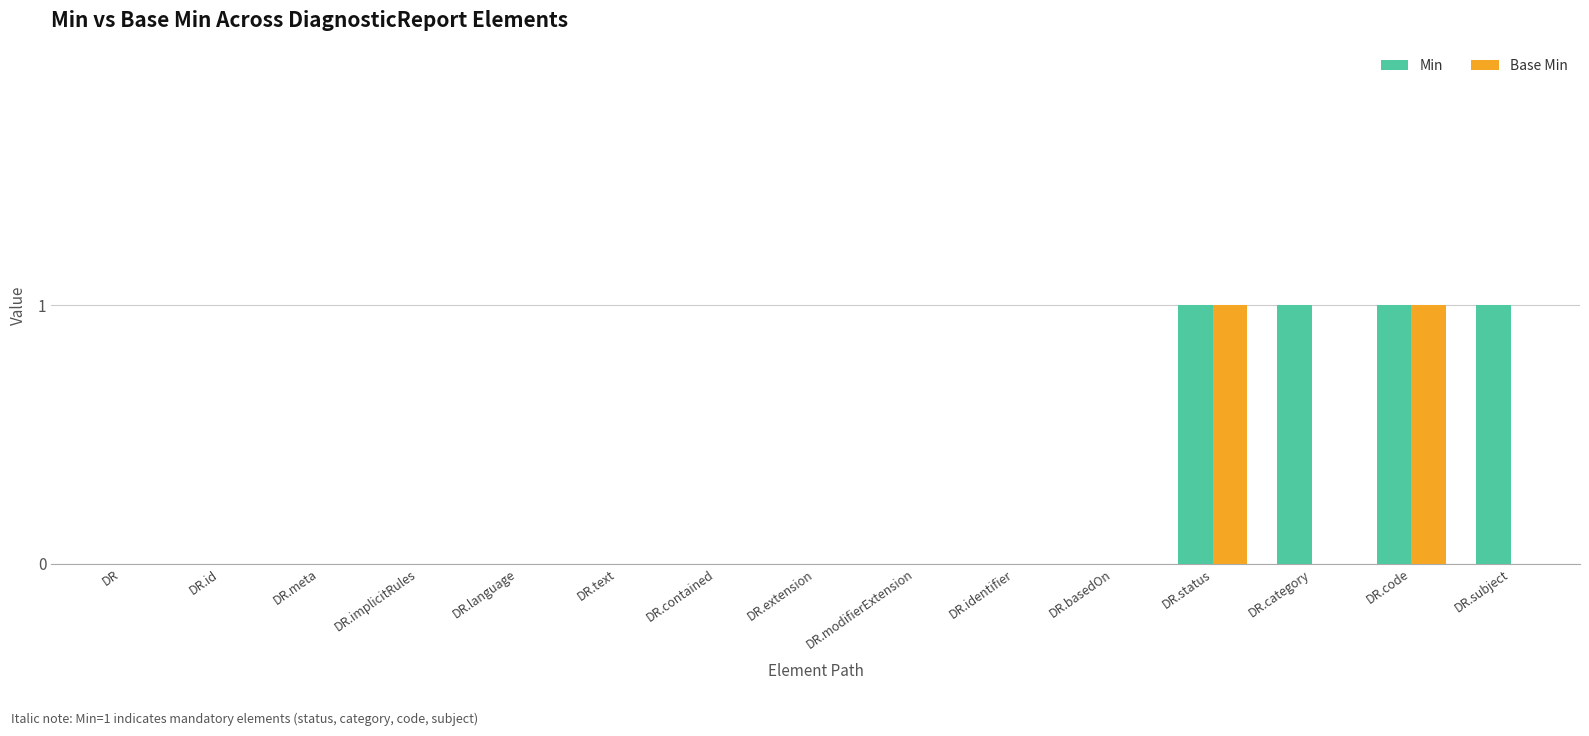

How many Base Min values are between 0 and 1?

15